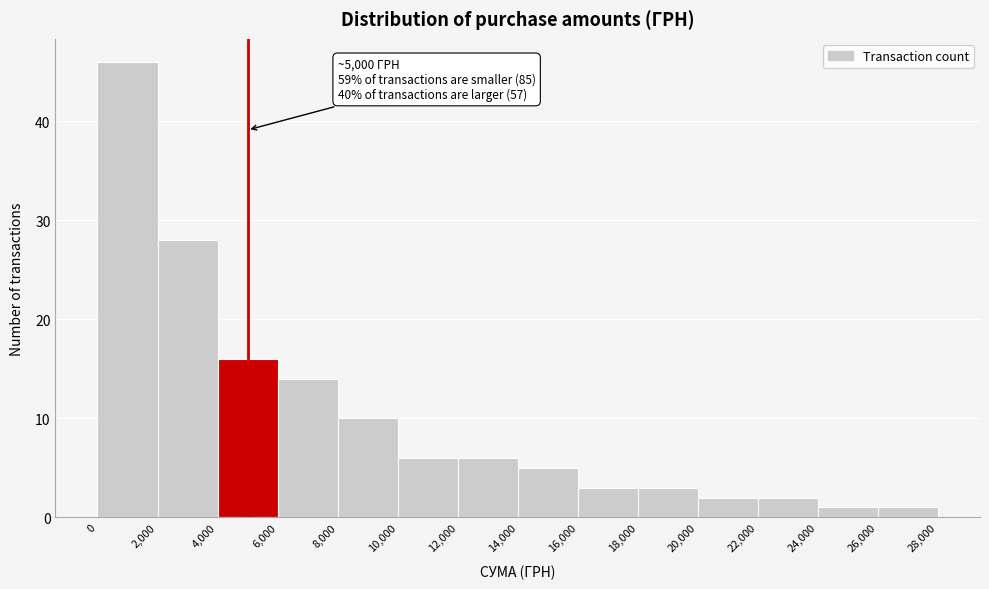

Which range on the x-axis has the tallest bar?

0 to 2,000